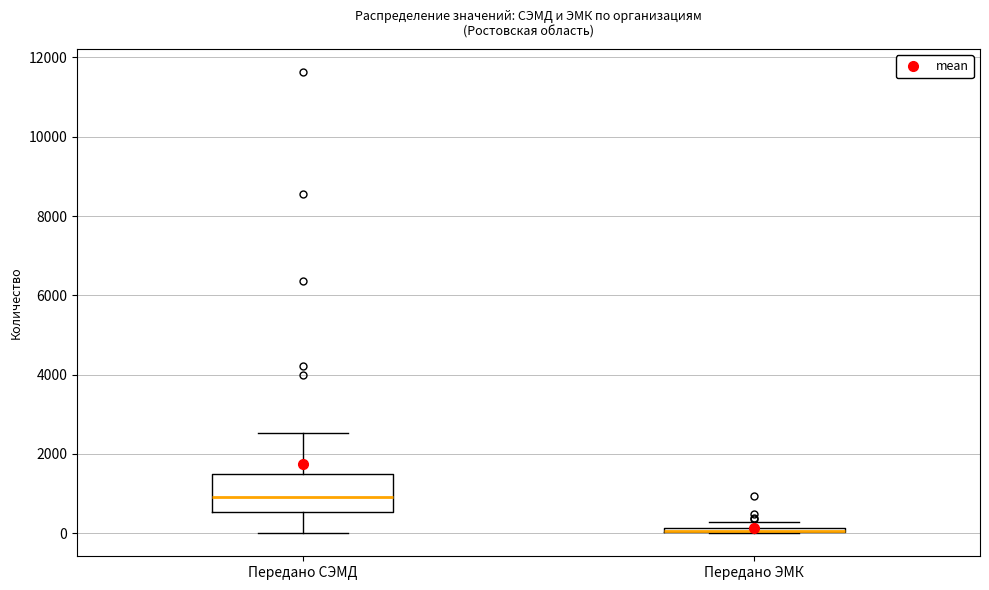

Comparing the boxes themselves (not the whiskers), which one is the tallest?

Передано СЭМД